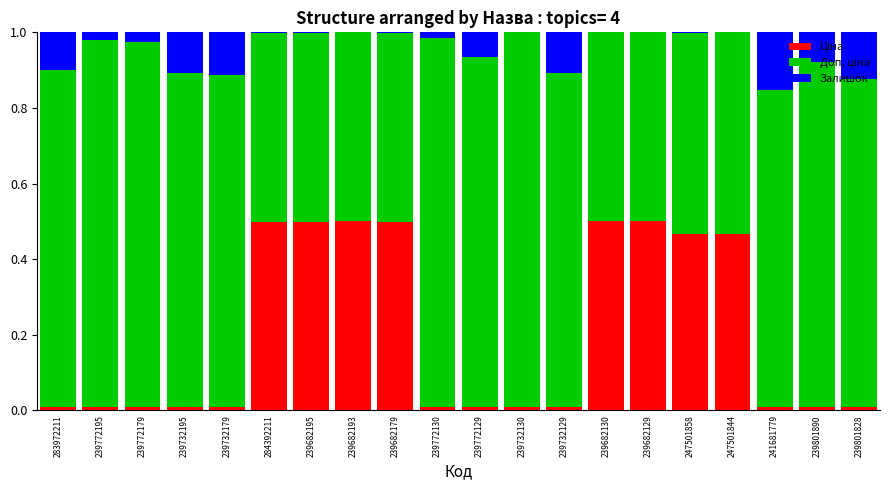

What is the sum of all Доп. ціна values?

15.0